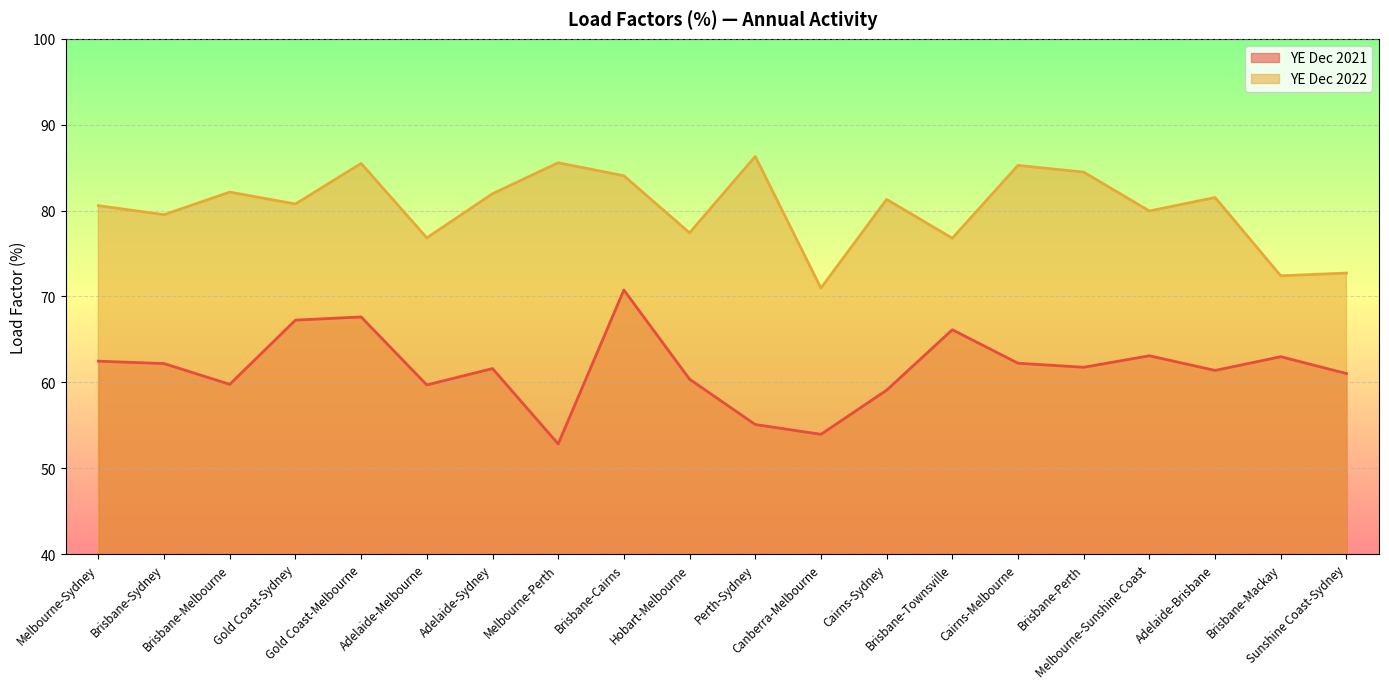

Which series changed the most between Brisbane-Melbourne and Adelaide-Melbourne?

YE Dec 2022